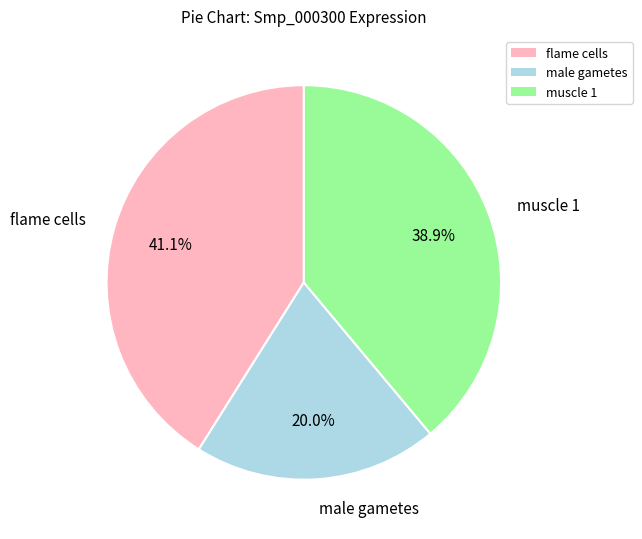

The flame cells slice represents 50% of the pie. True or false?

False